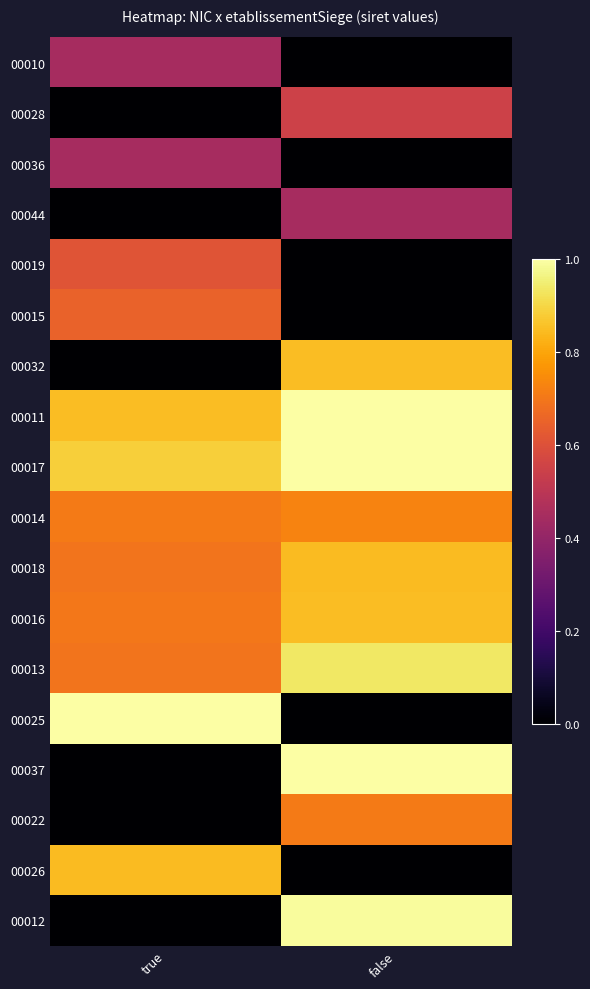

Which category has the highest value across all series?

false